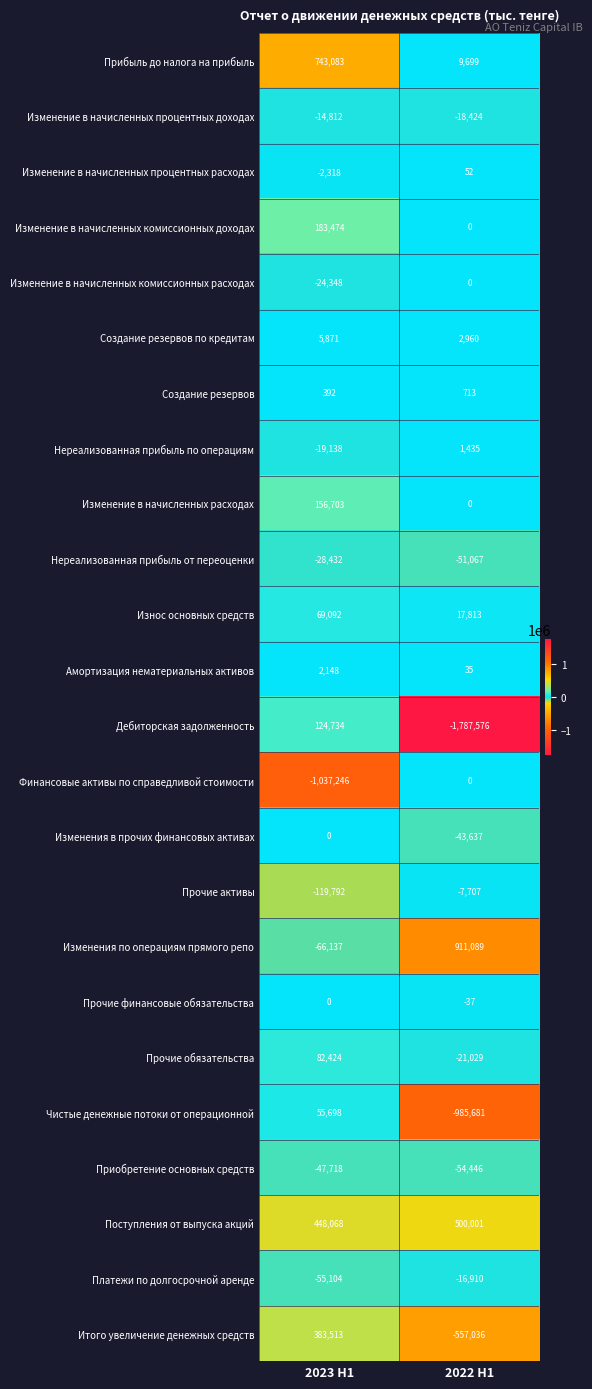

At which category is the sum across all series the highest?

2023 H1